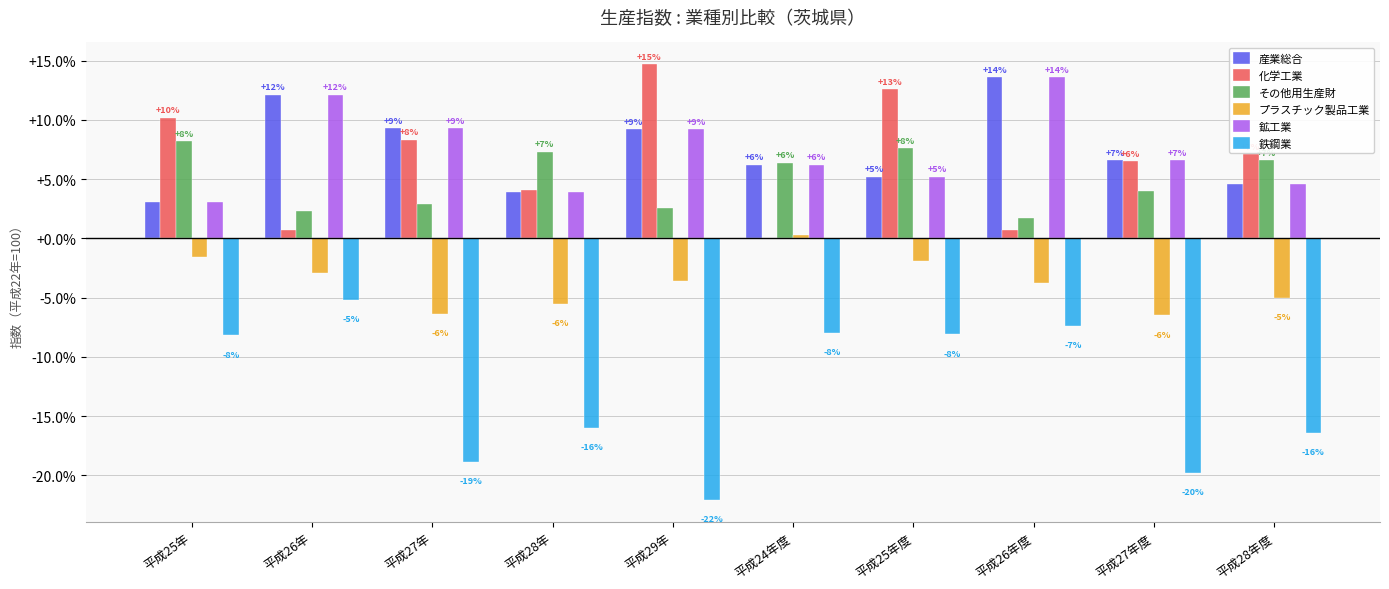

Are the bars grouped side by side (vs. stacked)?

Yes